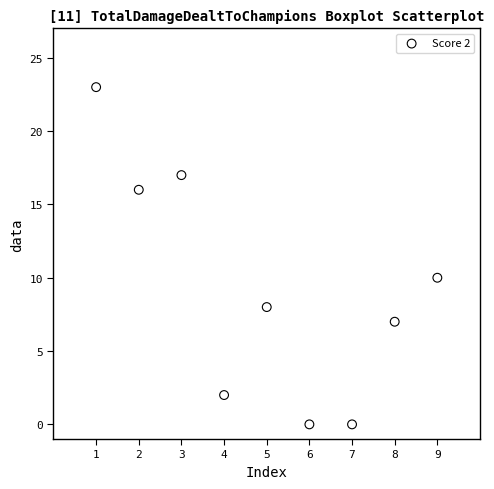

What Y value in the scatter plot is closest to 11?

10